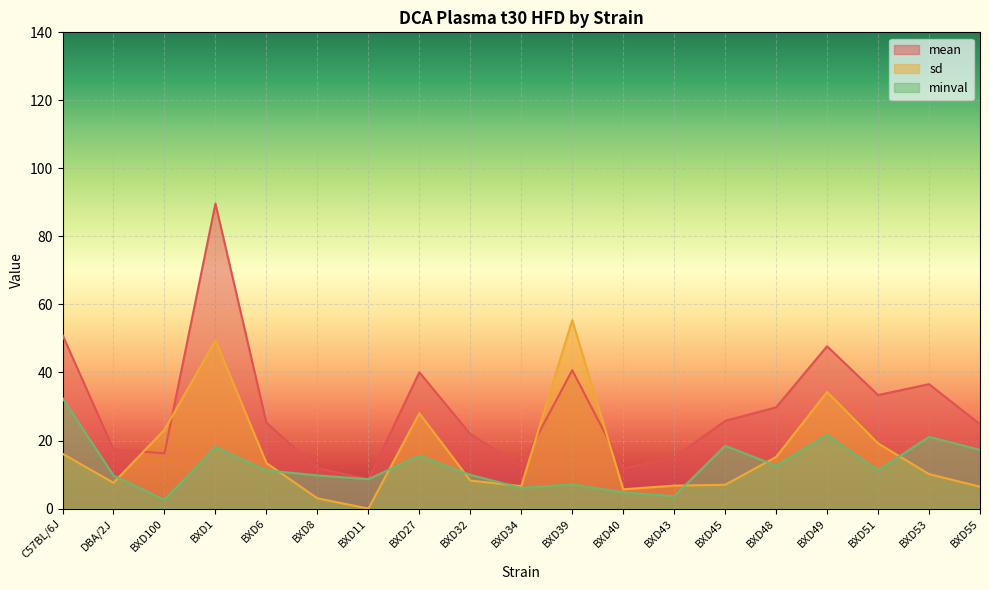

The mean series shows 47.7 at BXD49. True or false?

True